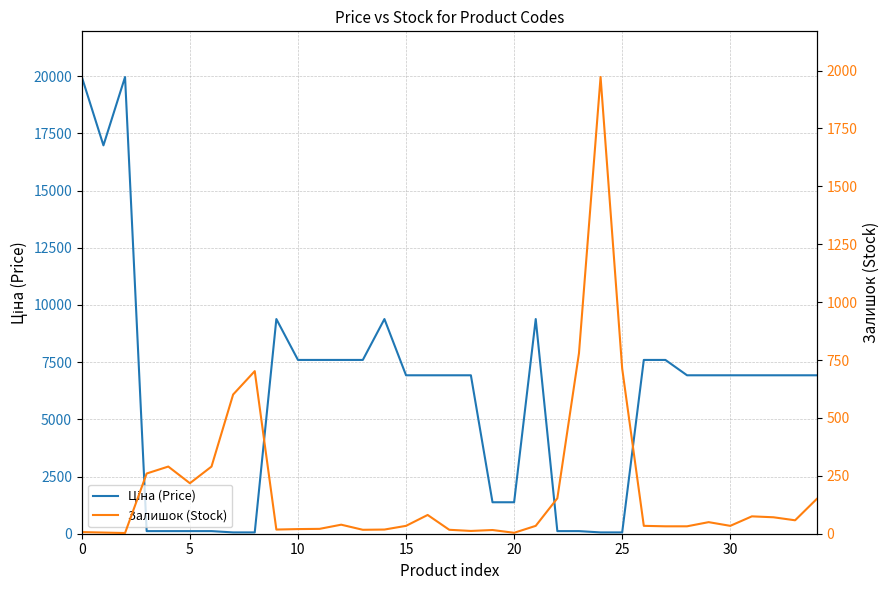

After their last crossing, which series has the higher values: Ціна (Price) or Залишок (Stock)?

Ціна (Price)